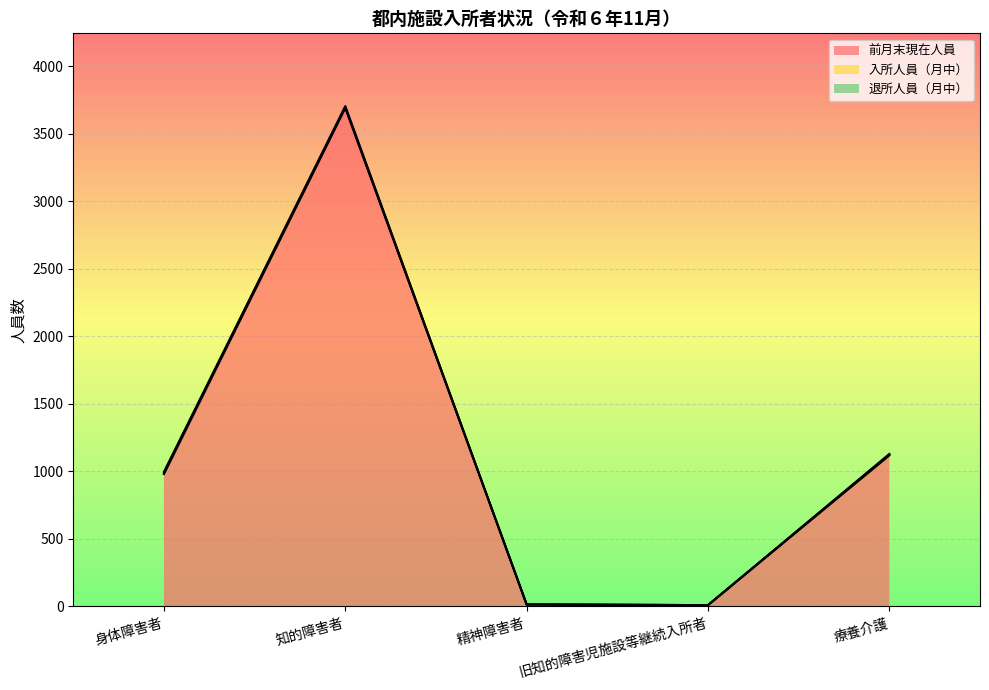

What is the total value across all series at 療養介護?

1129